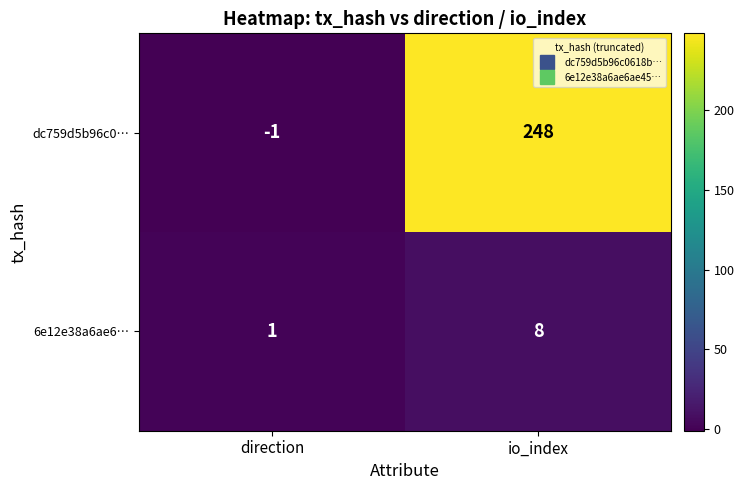

Which series has the widest spread of values?

dc759d5b96c0…